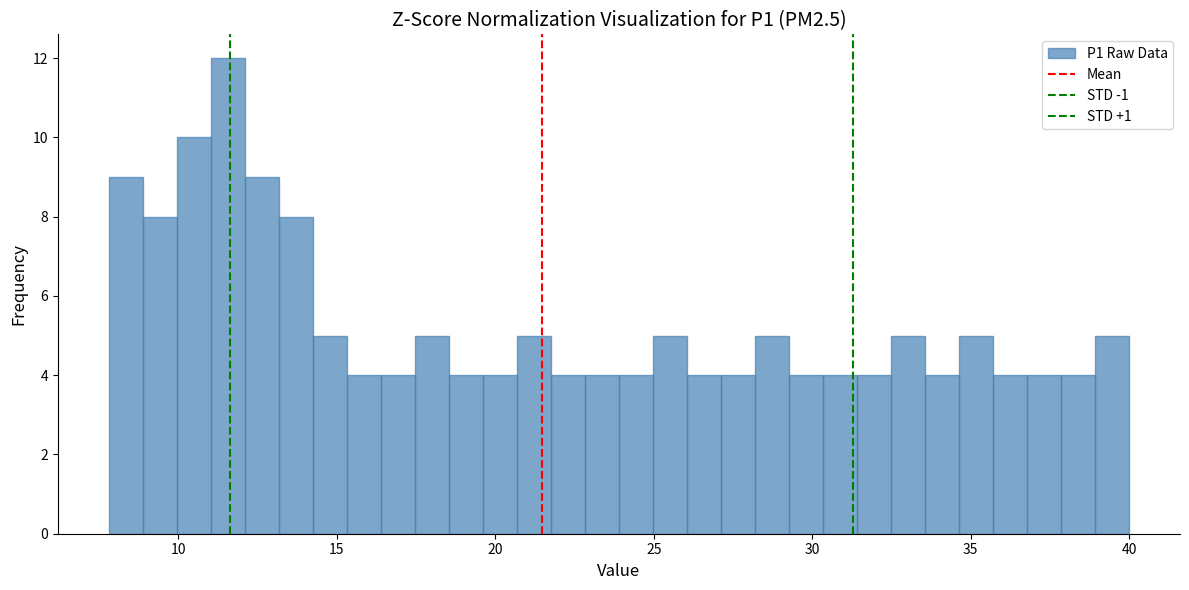

Around what value on the x-axis is the tallest bar? Give the approximate position of its centre, as read against the axis.

11.5